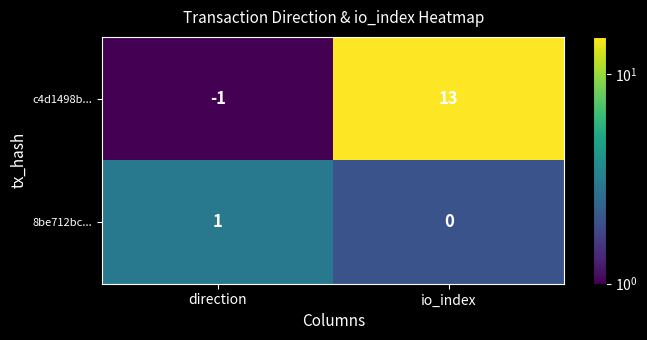

Which category has the lowest value across all series?

direction